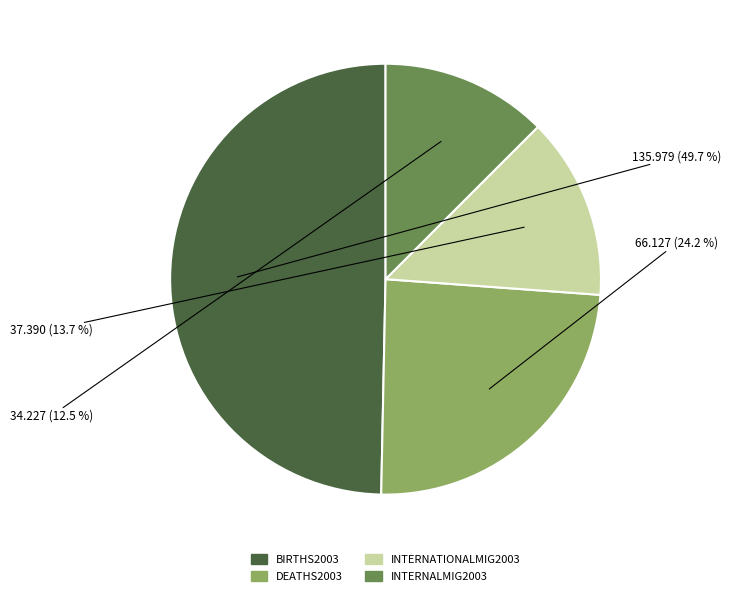

How many segments does this pie chart have?

4